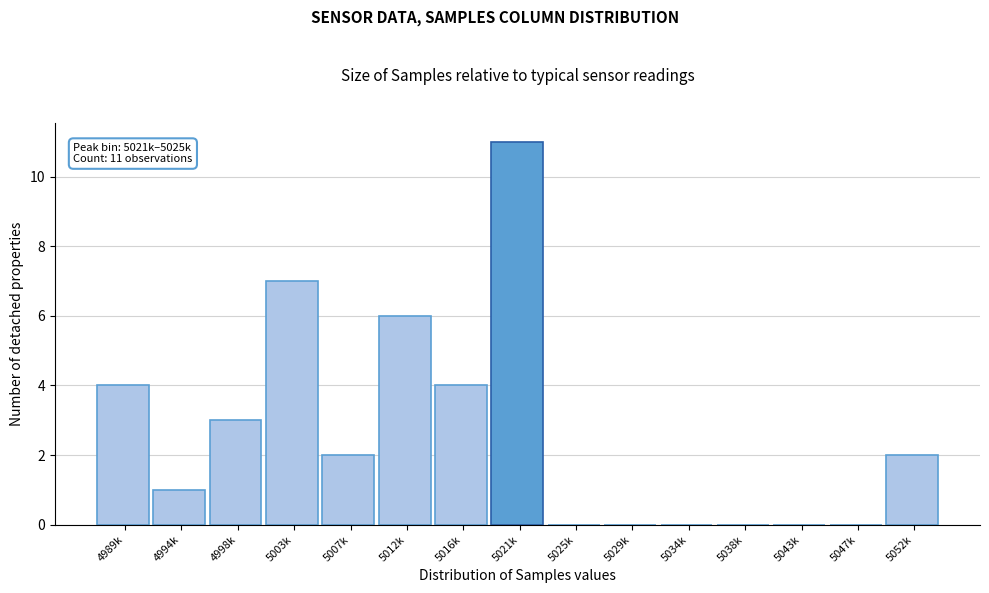

Reading left to right, list all the values displayed in this chart.

4989k=4	4994k=1	4998k=3	5003k=7	5007k=2	5012k=6	5016k=4	5021k=11	5025k=0	5029k=0	5034k=0	5038k=0	5043k=0	5047k=0	5052k=2